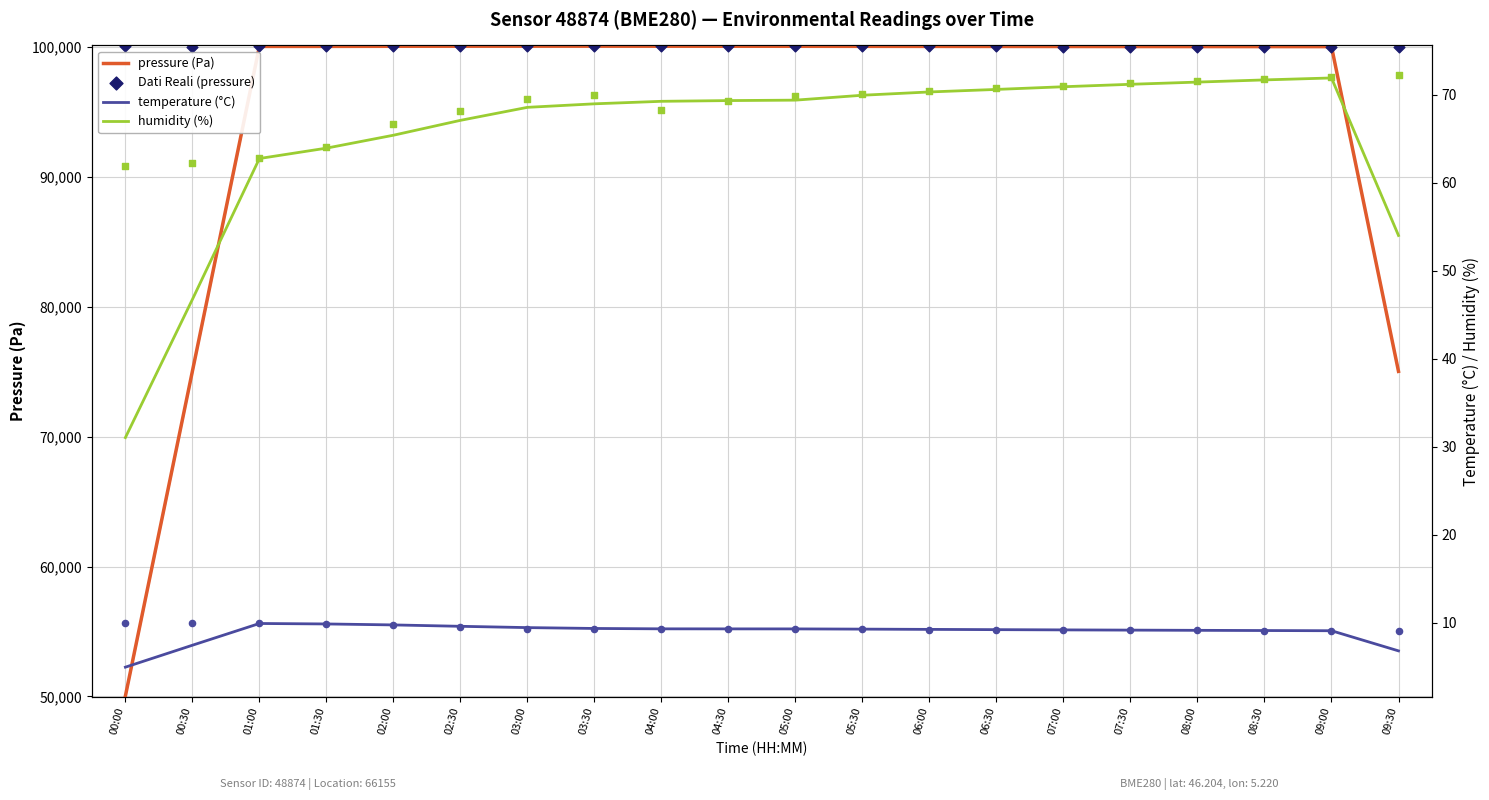

At which category is the sum across all series the highest?

02:30